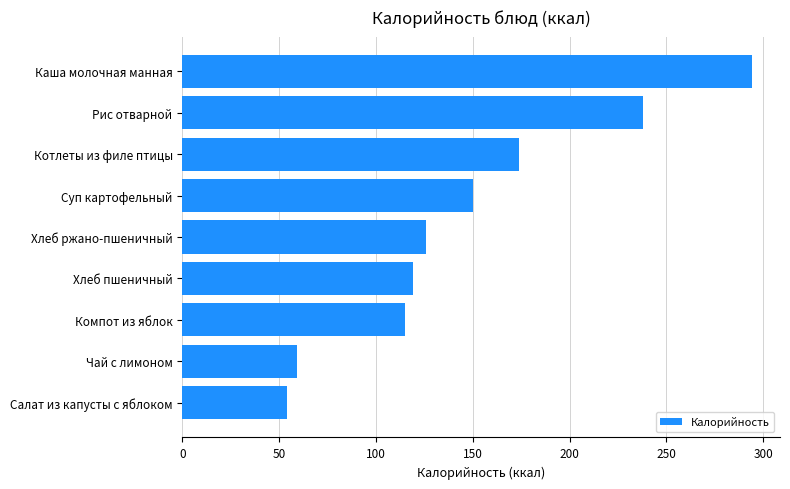

What is the smallest value displayed?

54